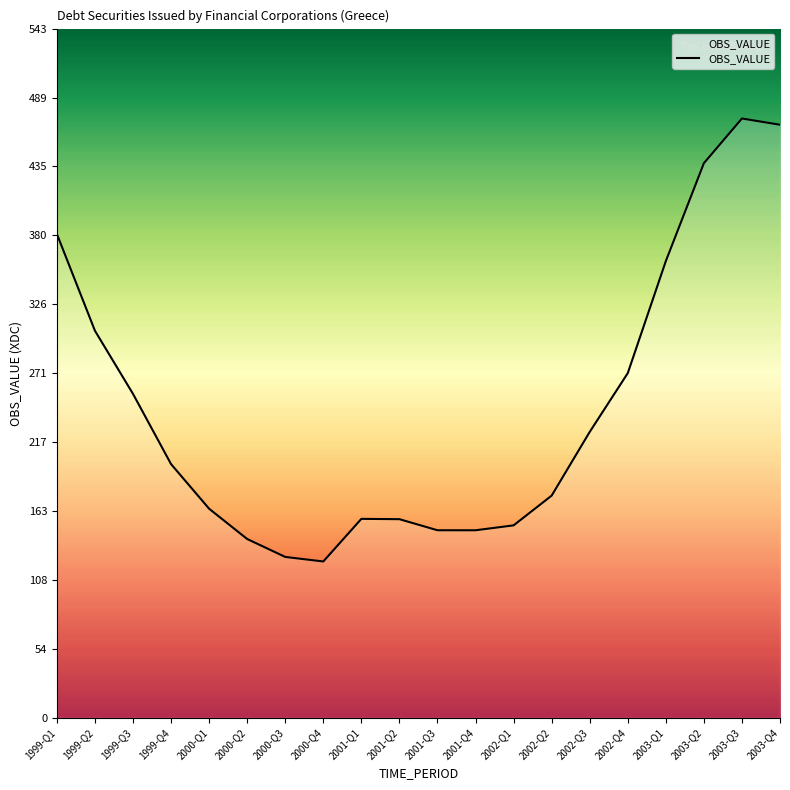

What is the difference between the values at 2003-Q2 and 1999-Q4?

237.6